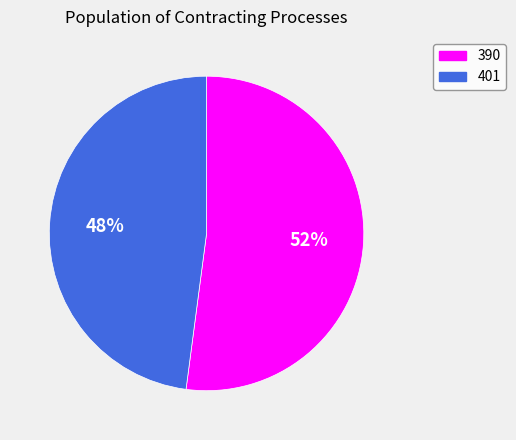

How many slices are in this pie chart?

2